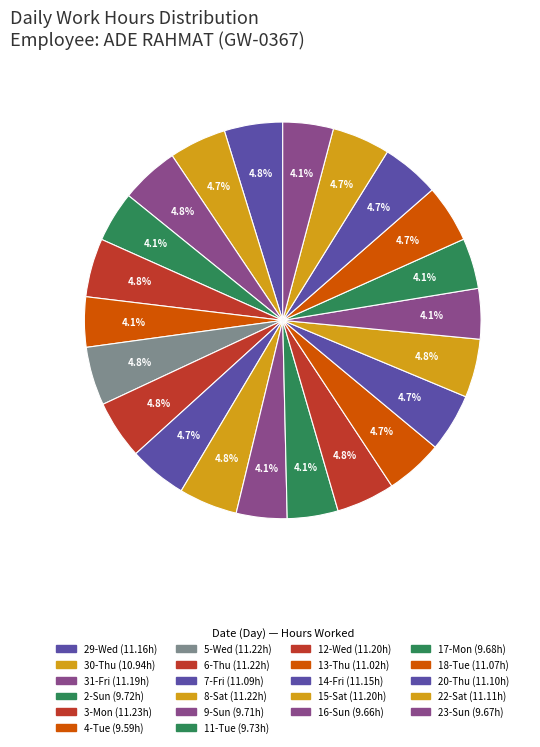

Count the number of slices in the pie.

22